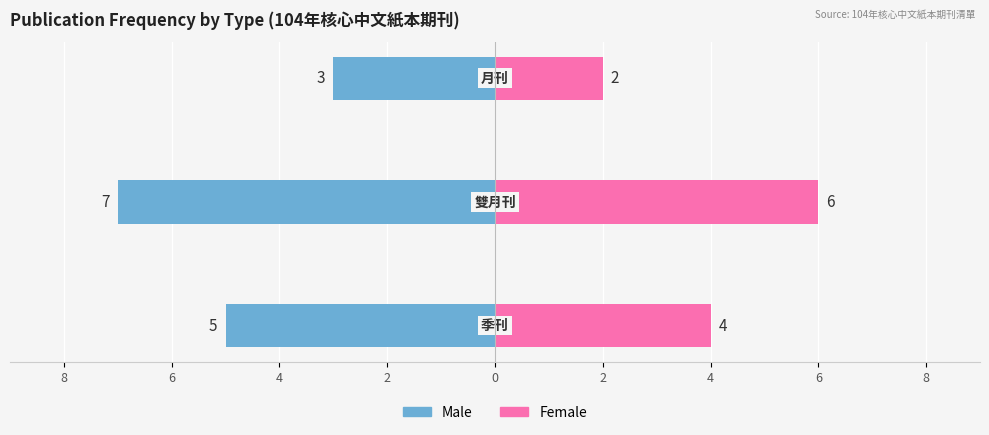

What is the difference between the second highest and minimum values in the Male series?

2